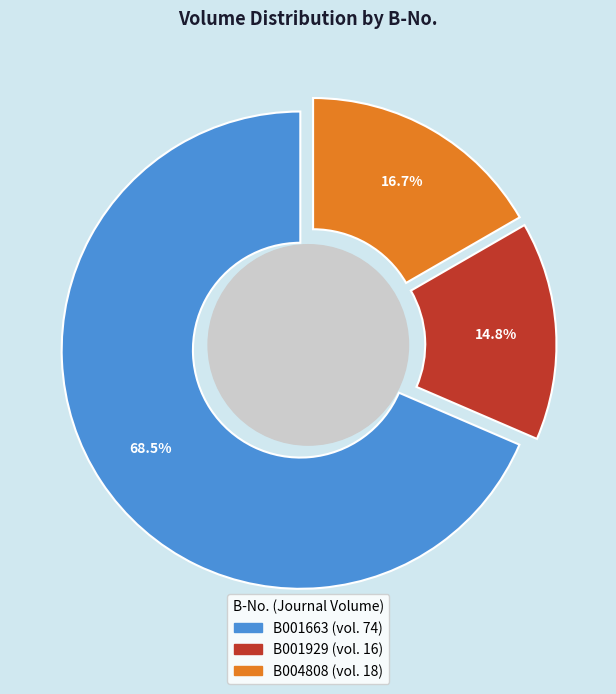

To the nearest percent, what is the combined percentage of B001929 and B004808?

31%